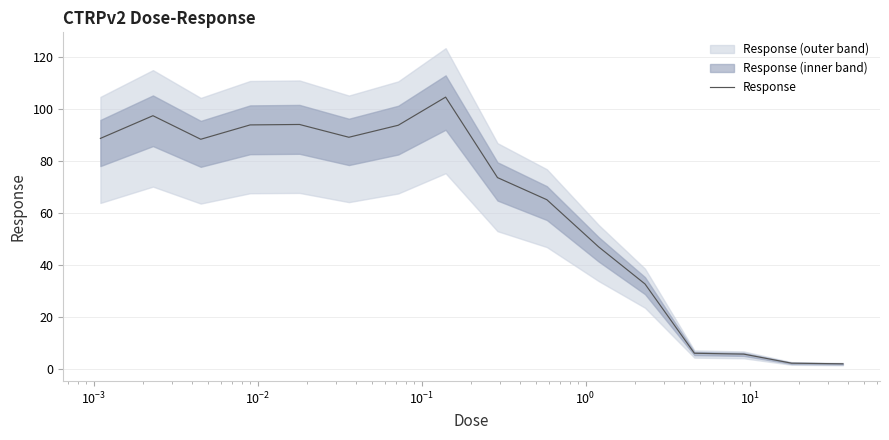

Is this an area chart (filled region under the line)?

No